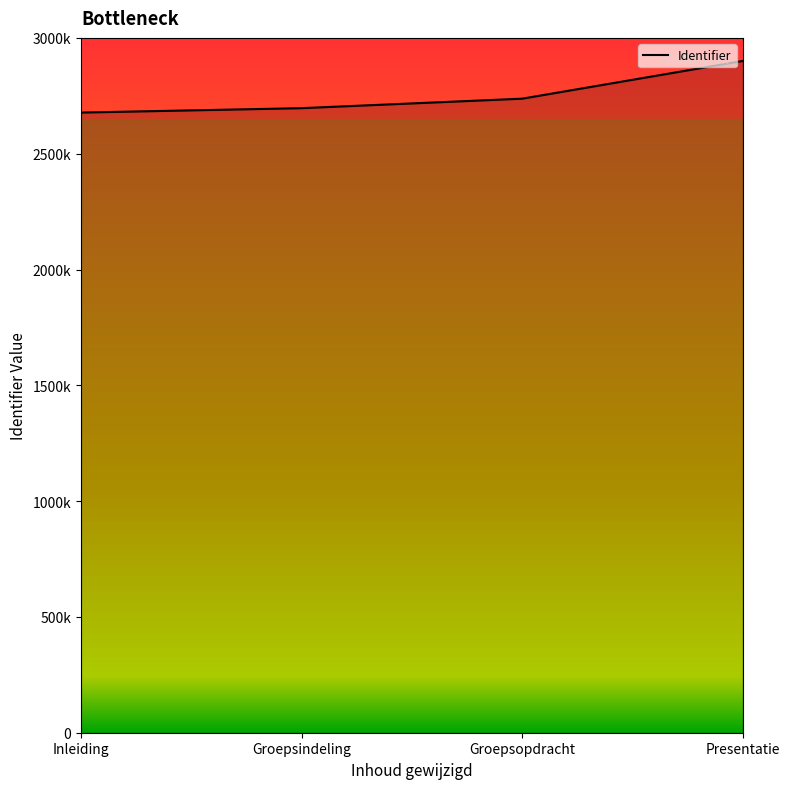

Where is the data nearest to the value 2788989?

Groepsopdracht